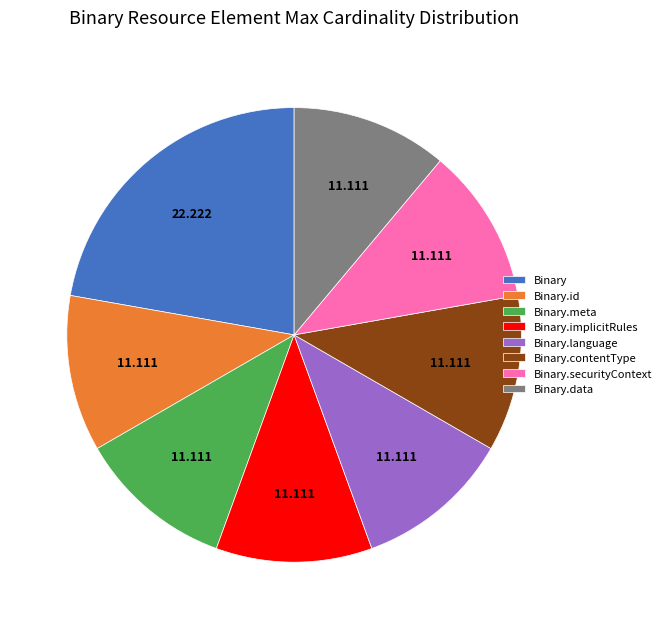

How many slices are in this pie chart?

8